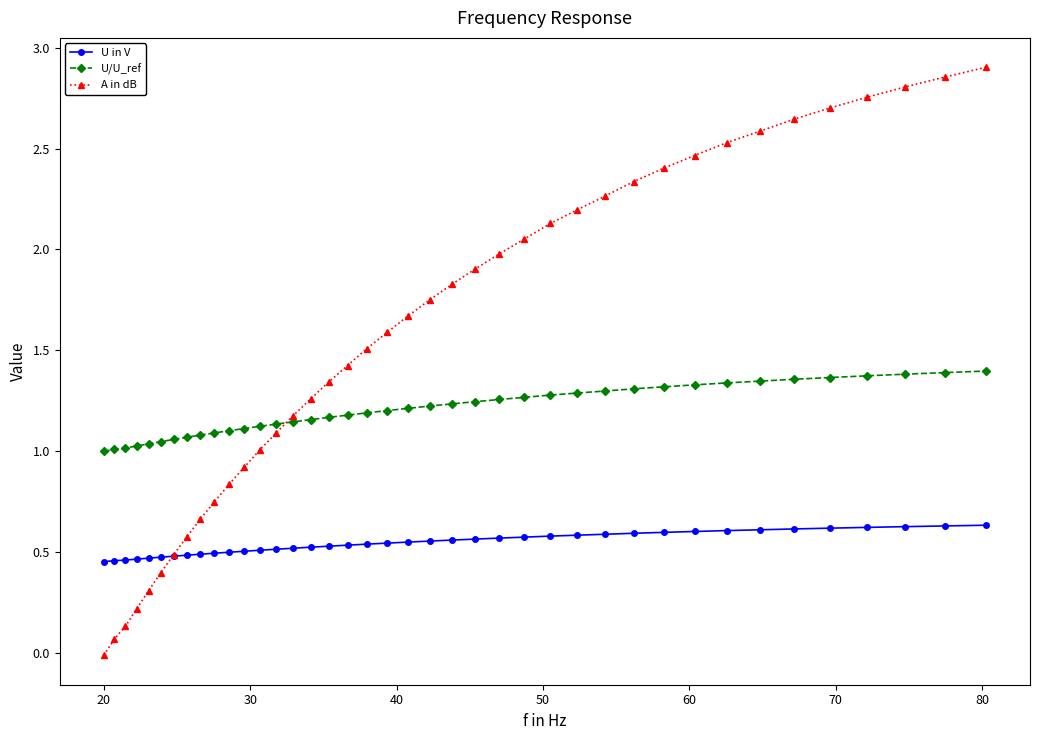

True or false: U/U_ref and U in V intersect in this chart.

False